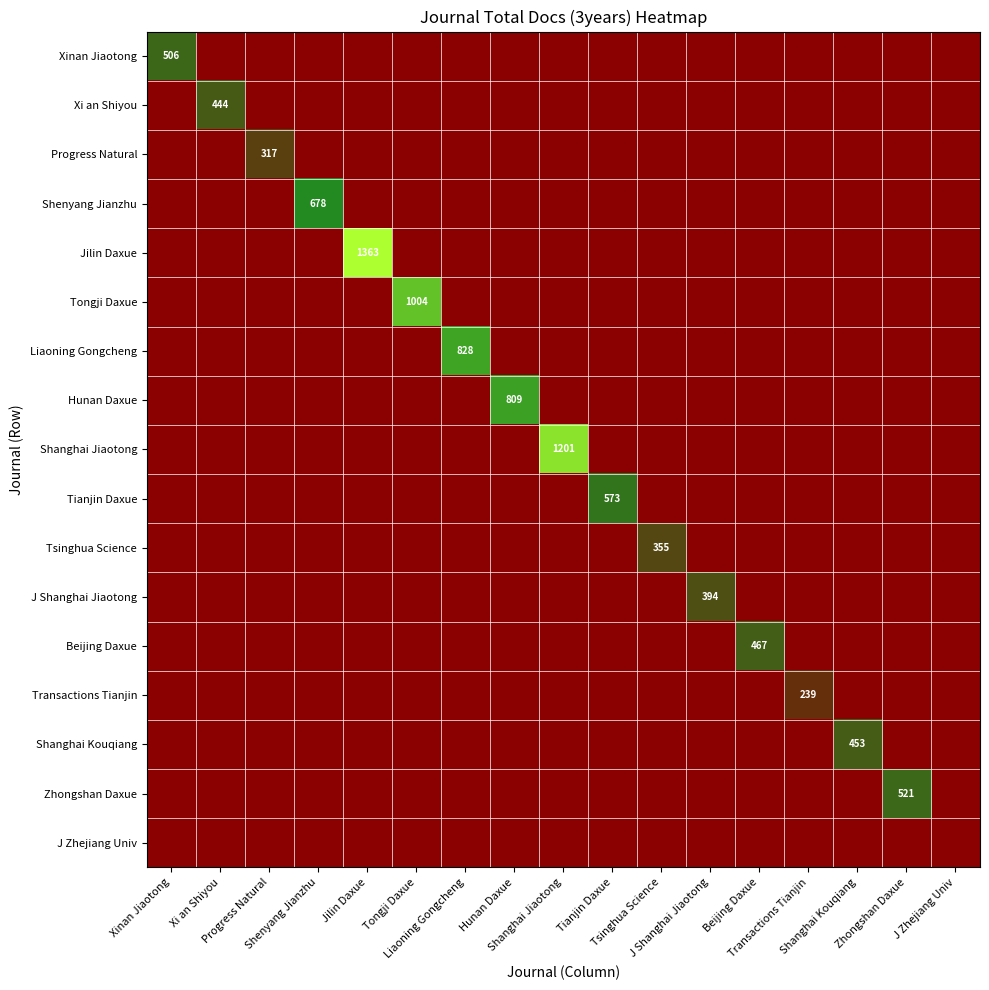

At how many categories does at least one series exceed 586?

6